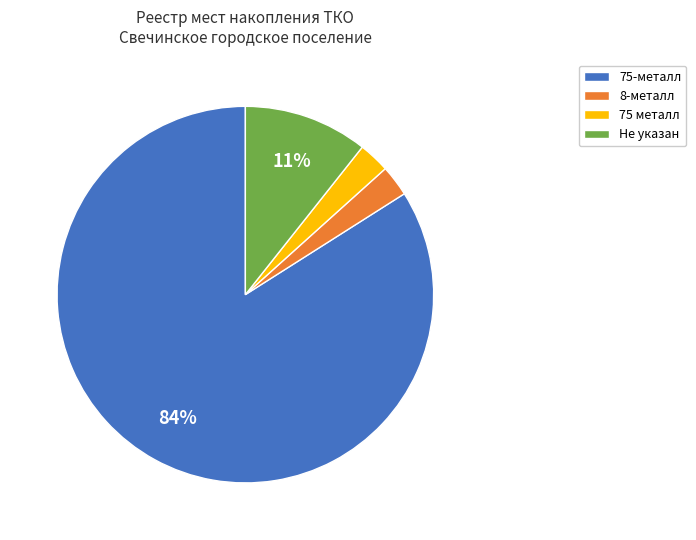

Is it true that 75-металл is 74% of the pie?

False